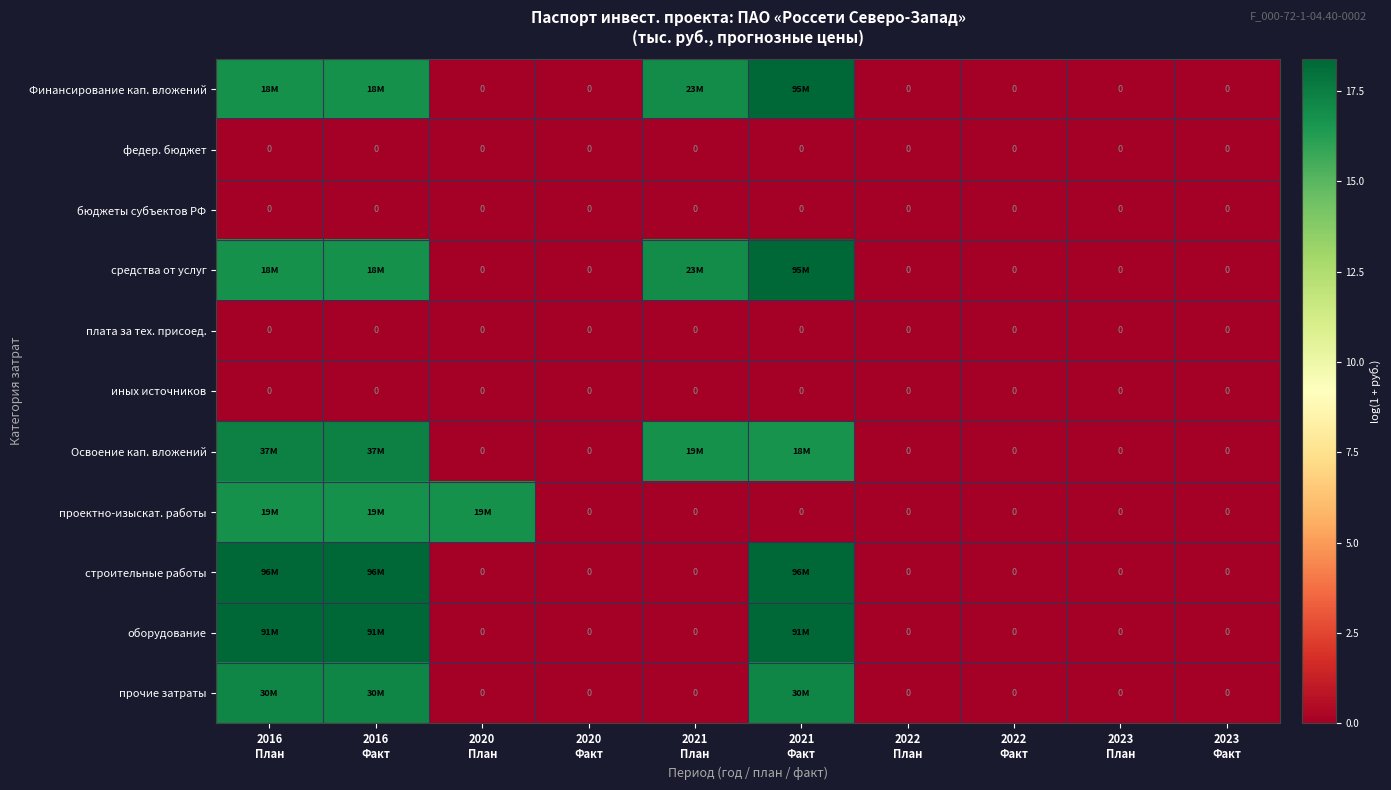

Which series has the largest total across all categories?

Финансирование кап. вложений